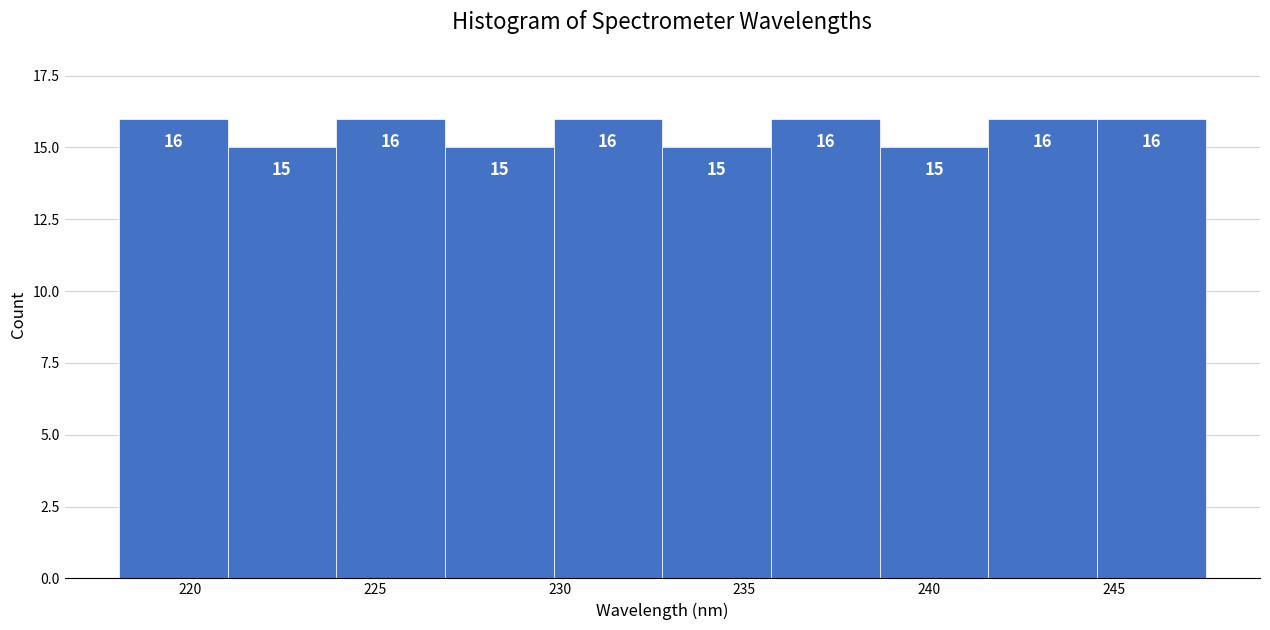

Reading left to right, list every bar in this chart as the range it spans on the x-axis followed by its height. The bar edges are not printed on the chart, so give them approximately, as read against the axis.

218.0 to 221.0: 16
221.0 to 224.0: 15
224.0 to 227.0: 16
227.0 to 230.0: 15
230.0 to 233.0: 16
233.0 to 235.5: 15
235.5 to 238.5: 16
238.5 to 241.5: 15
241.5 to 244.5: 16
244.5 to 247.5: 16